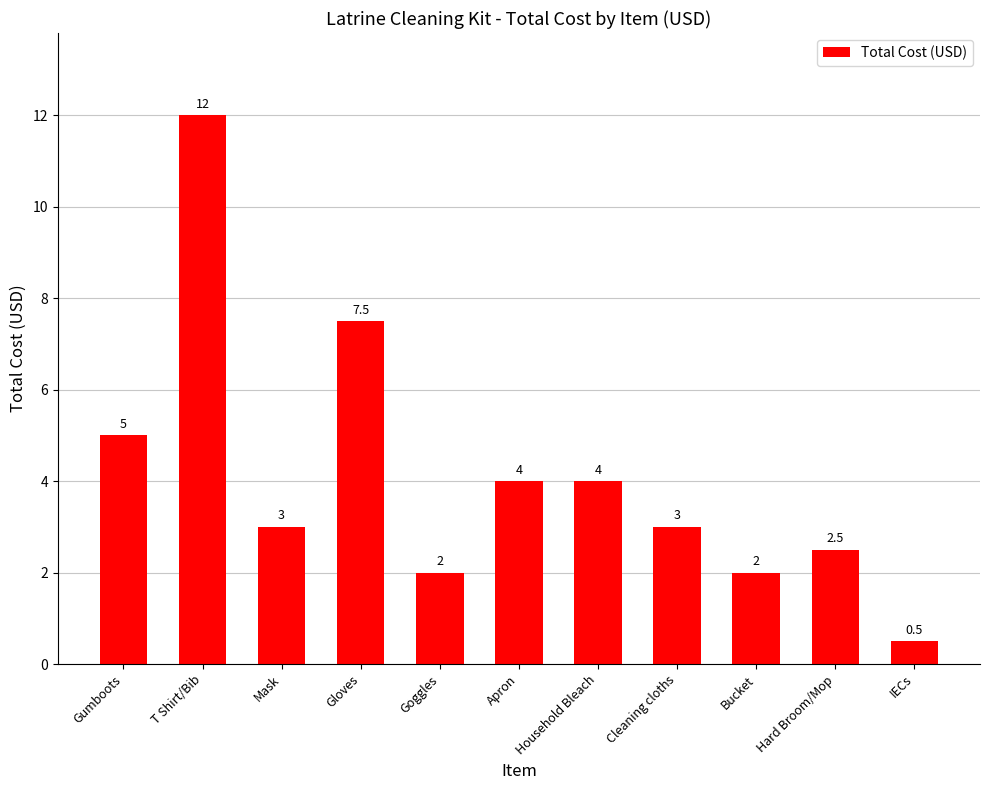

What is the difference between the maximum and minimum values?

11.5